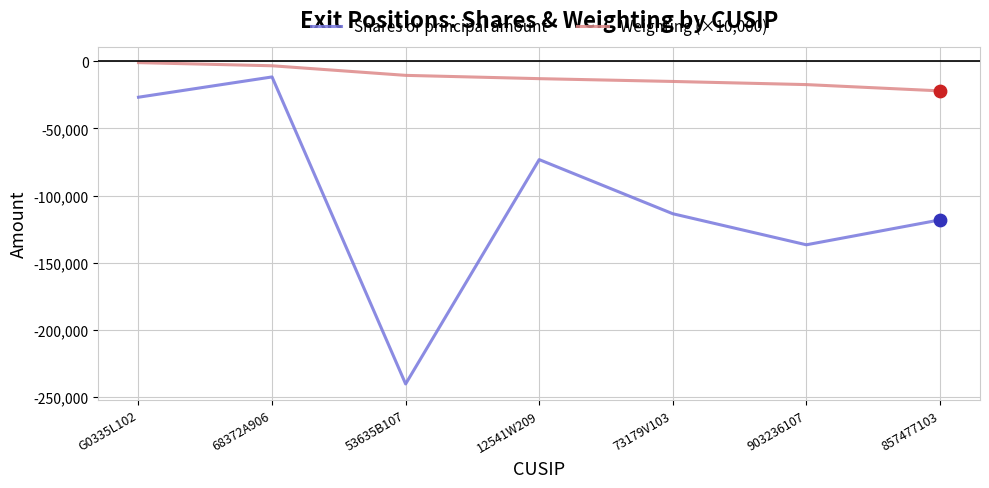

At which category is the sum across all series the highest?

68372A906